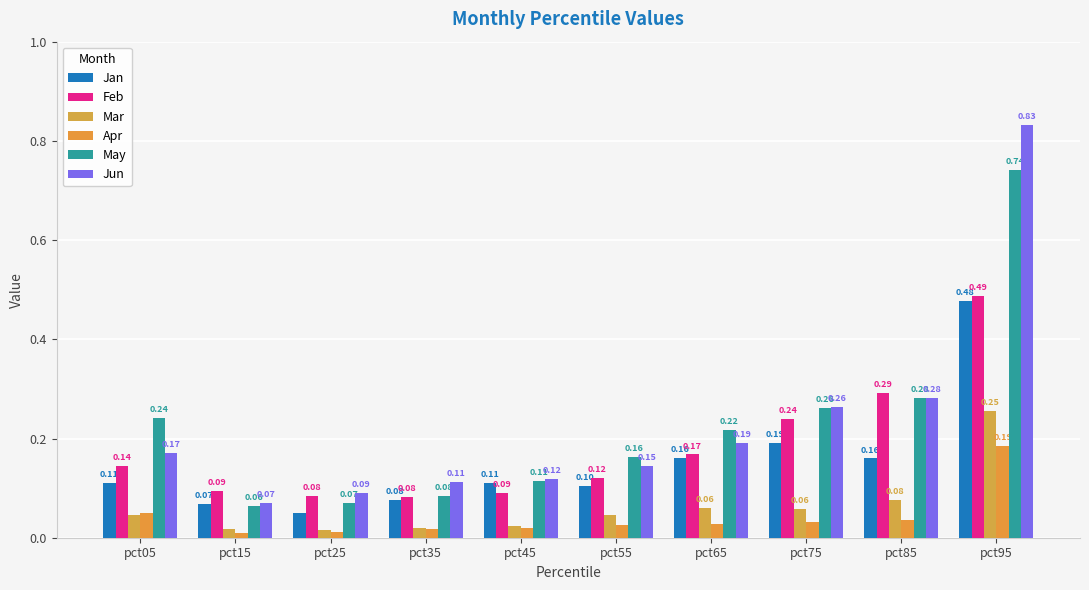

List the labels in order of Mar value, largest first.

pct95, pct85, pct65, pct75, pct55, pct05, pct45, pct35, pct15, pct25